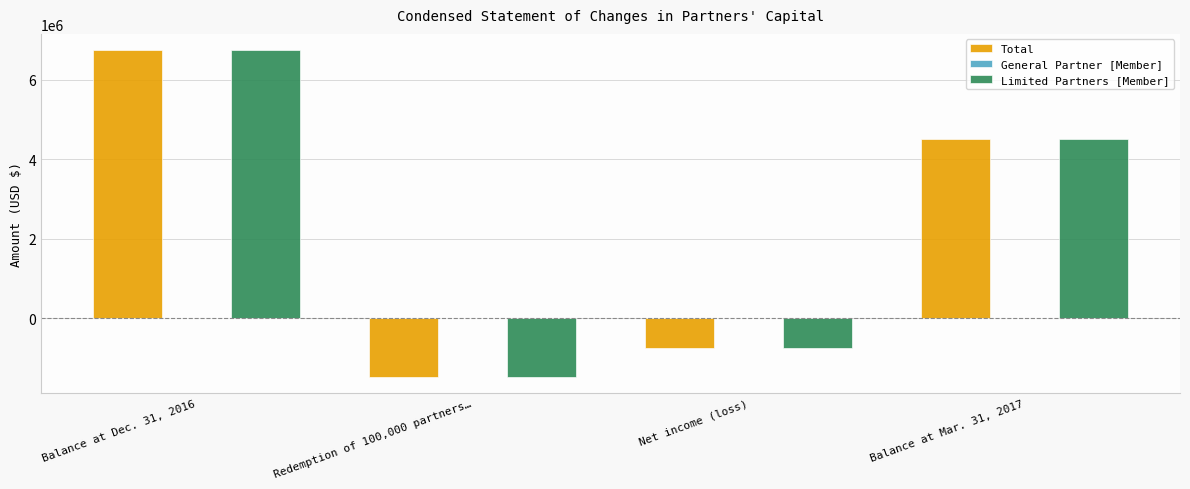

At which label does Limited Partners [Member] reach its minimum?

Redemption of 100,000 partners…